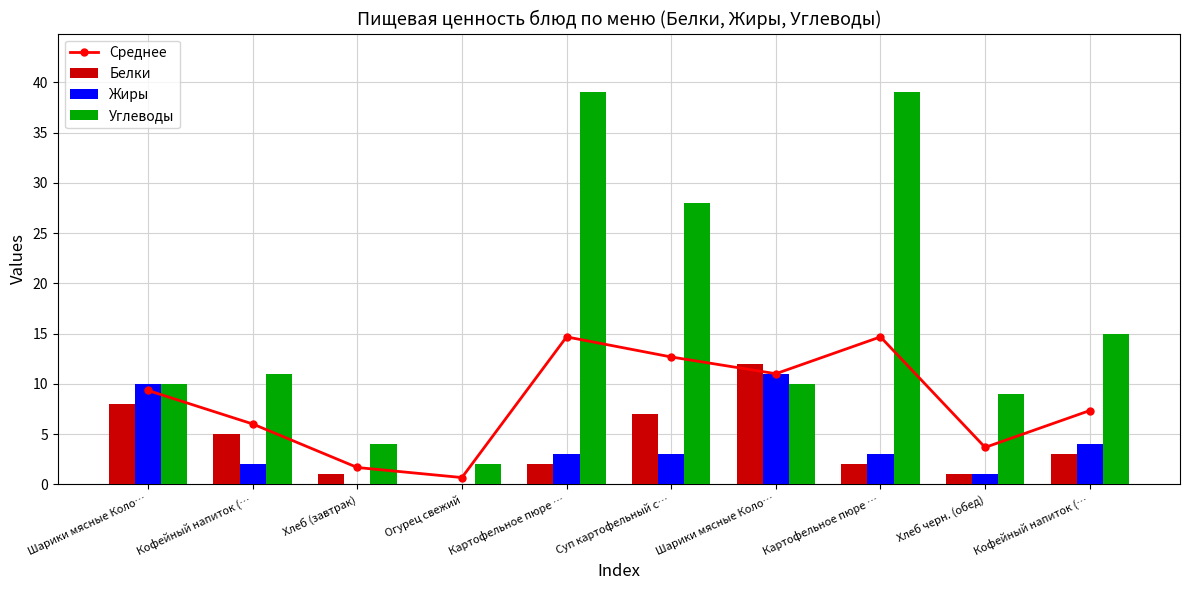

True or false: Среднее has a value of 11.0 at Шарики мясные Коло….

True